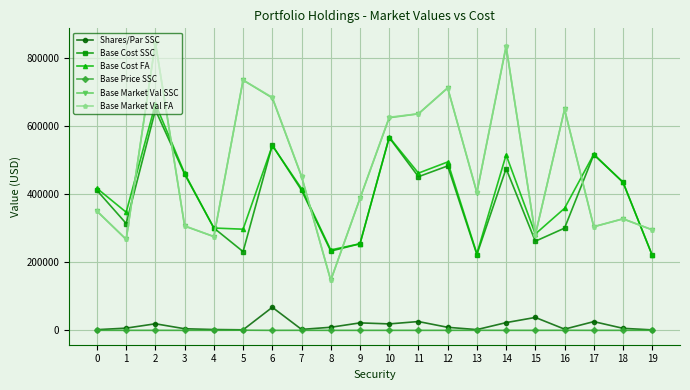

Where is the first local minimum for Base Cost FA?

1